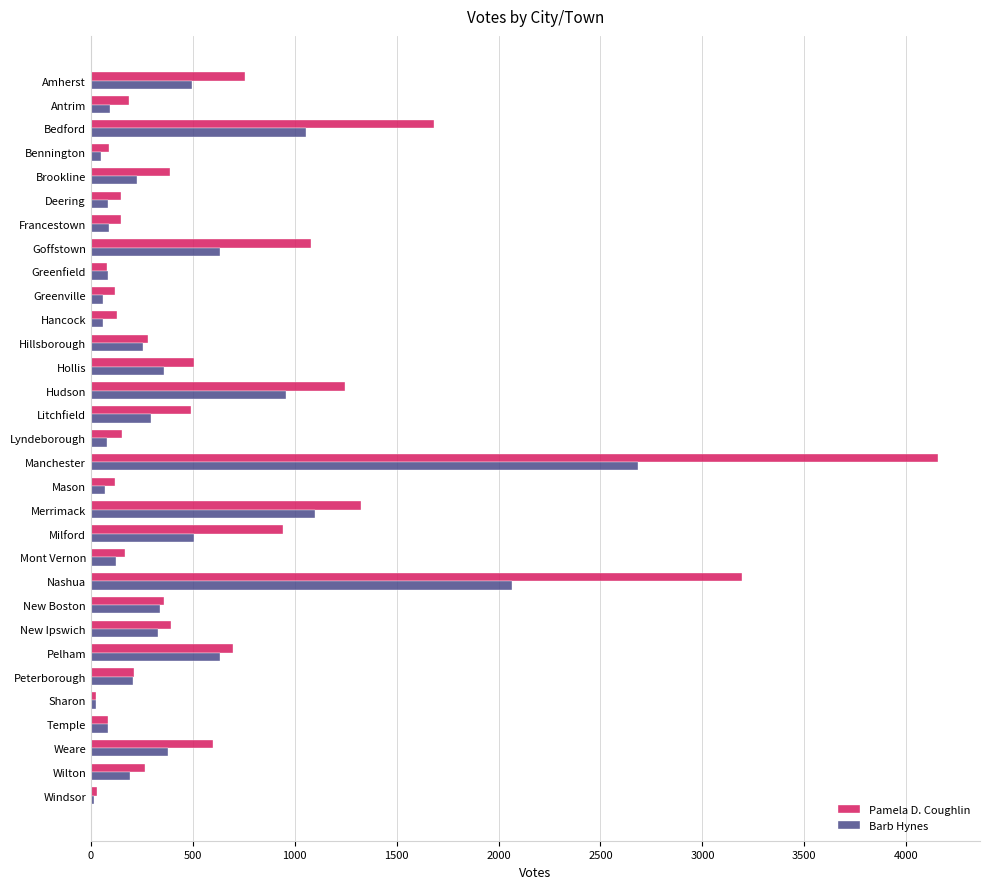

Which series has the largest range (max minus min)?

Pamela D. Coughlin